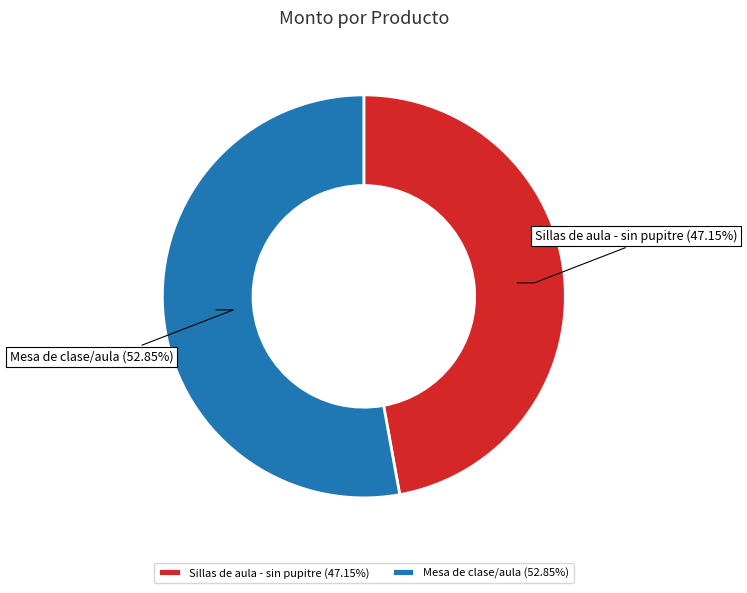

To the nearest percent, what portion does Sillas de aula - sin pupitre represent?

47%